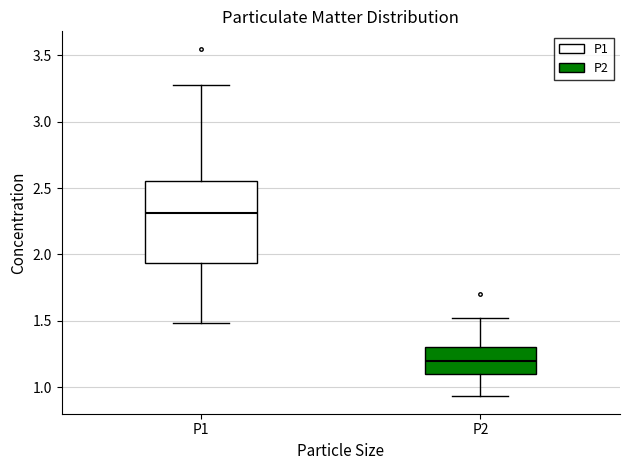

Where does the lower whisker of the box for P1 end on the y-axis? The values are not printed on the chart, so give them approximately, as read against the axis.

1.50